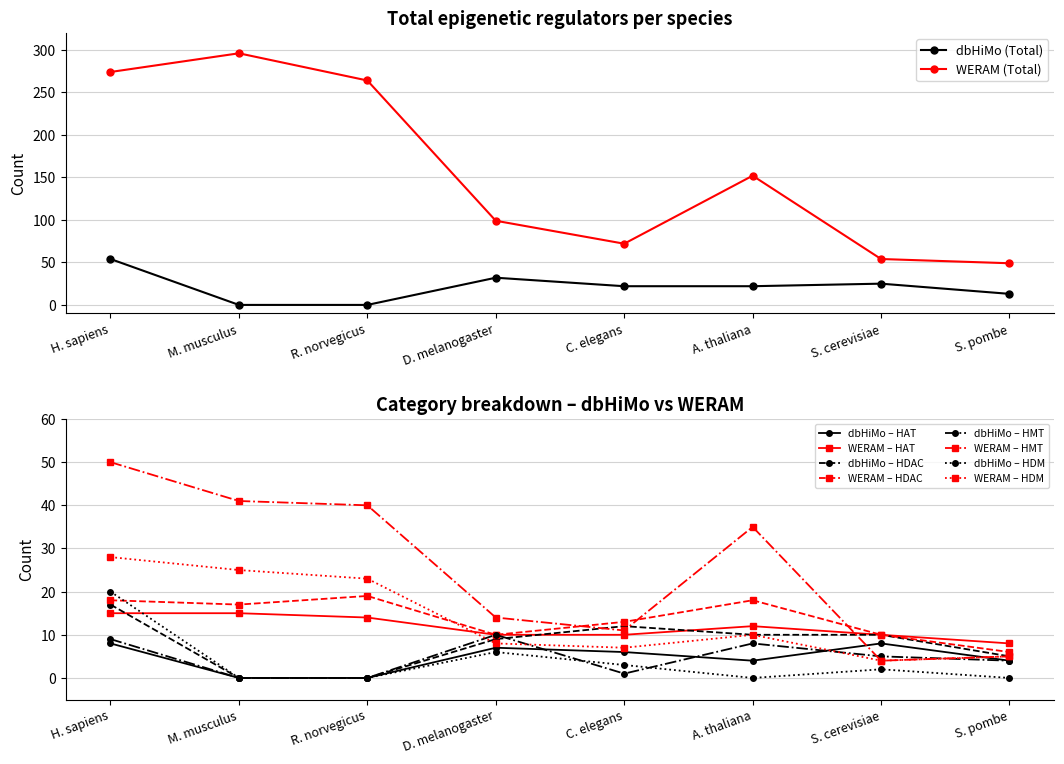

What is the label of the 2nd point from the left?

M. musculus